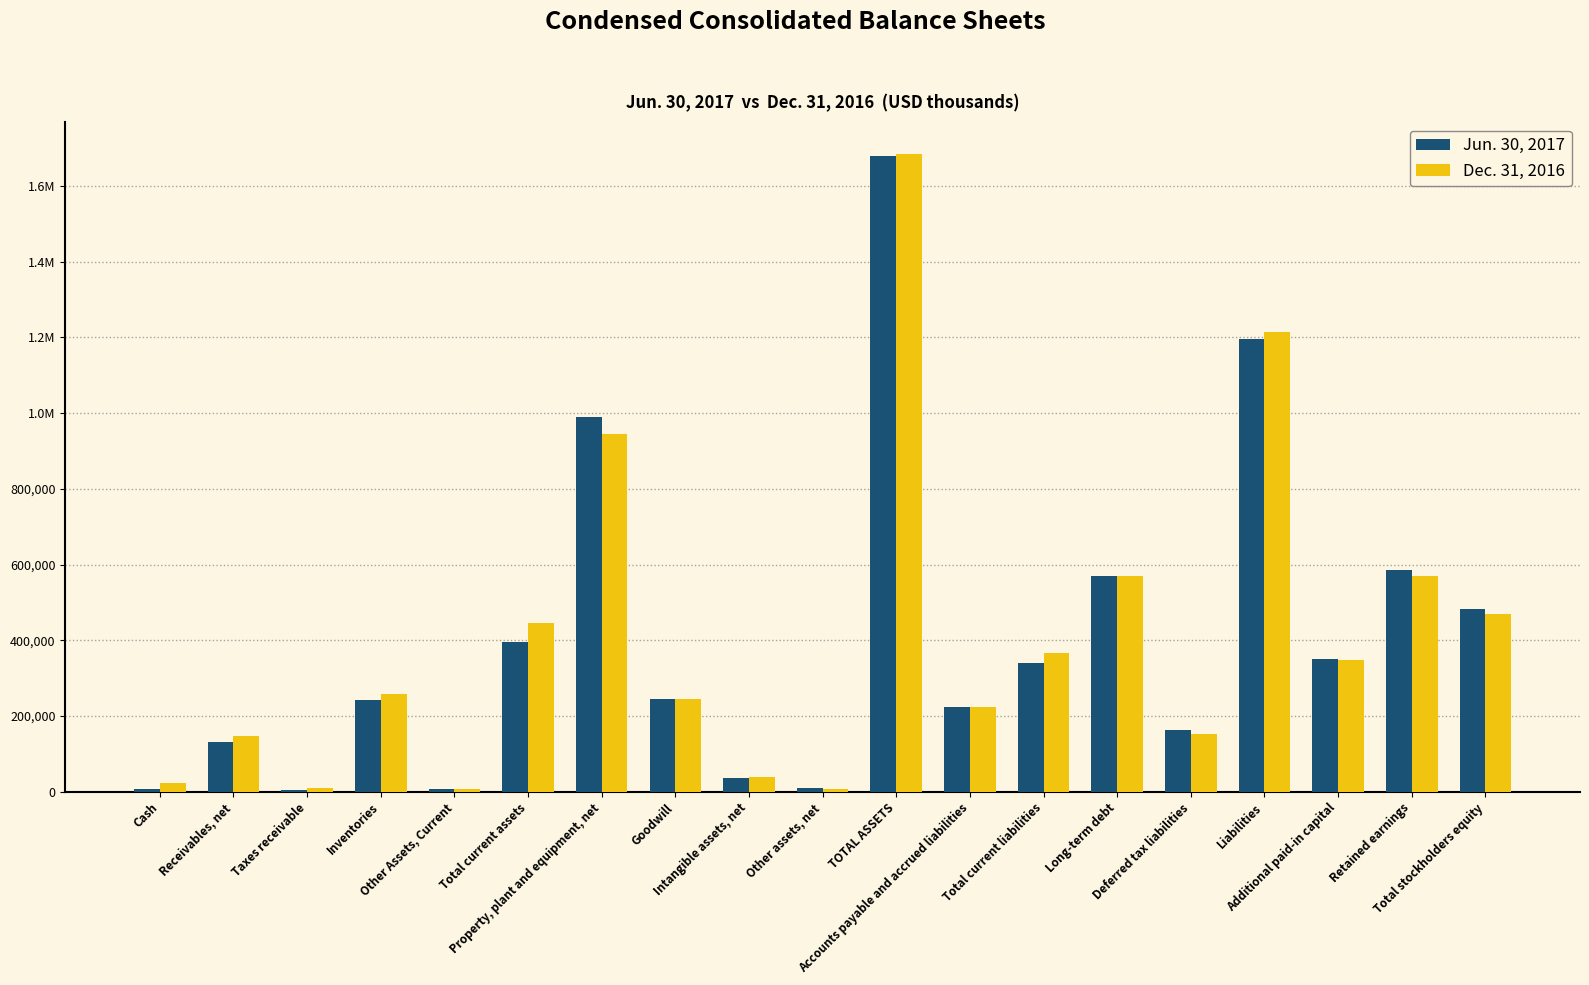

Reading right to left, list all the values displayed in this chart.

Jun. 30, 2017: 483586	585413	349589	1195003	162081	570139	339998	224177	1678589	10750	36513	244283	991061	395982	7866	243313	5479	130805	8519
Dec. 31, 2016: 469873	569861	347080	1214469	152172	569755	366520	223699	1684342	7751	40485	244283	945328	446495	8682	258029	9709	147074	23001